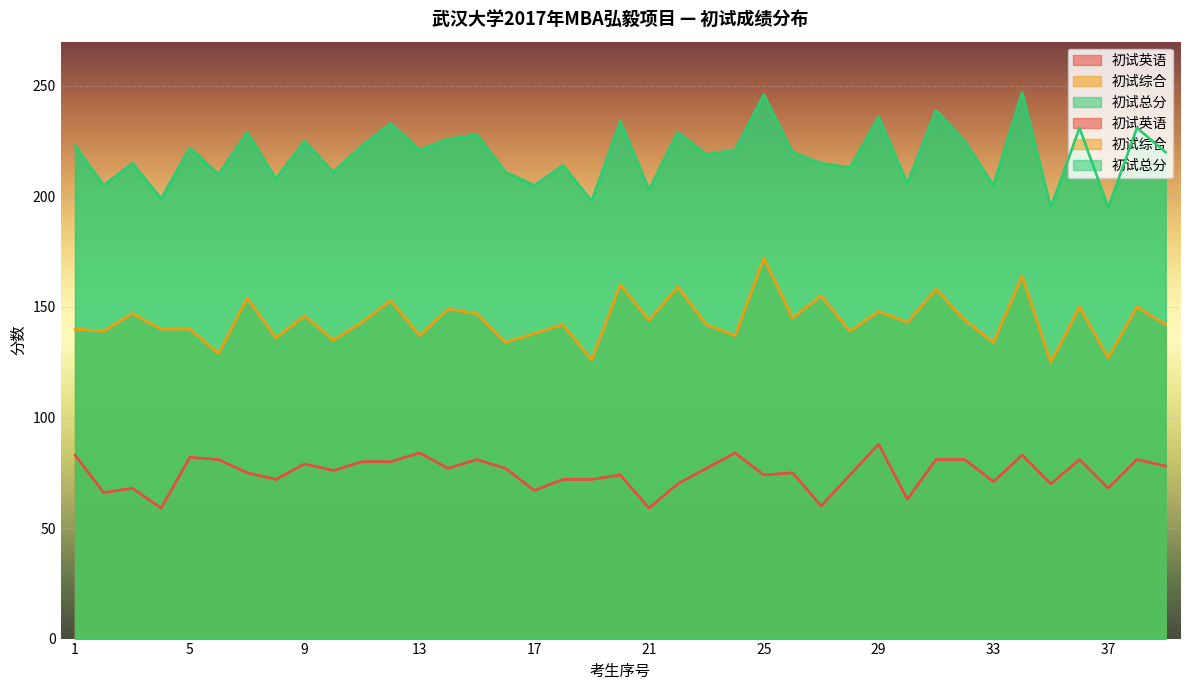

True or false: 初试总分 and 初试综合 intersect in this chart.

False